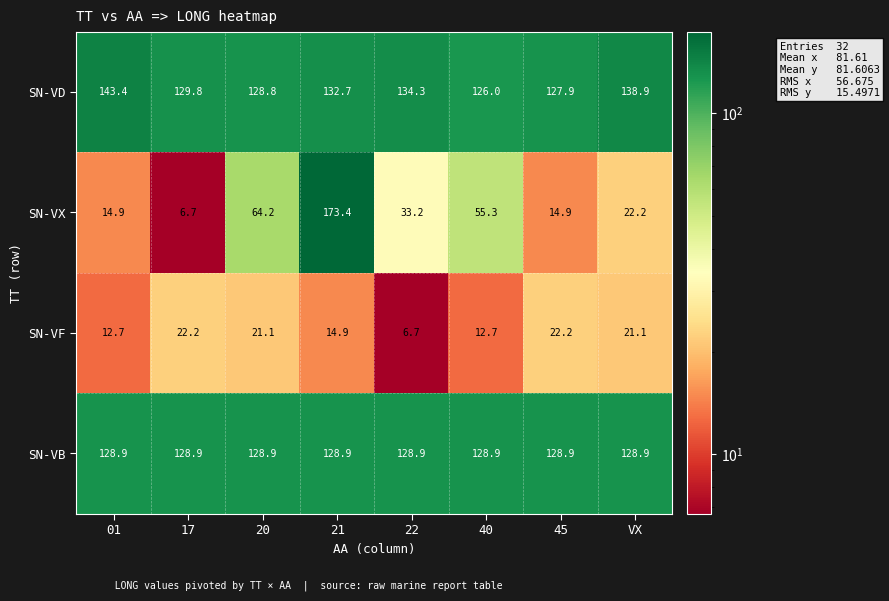

Rank the series at 17 from lowest to highest value.

SN-VX, SN-VF, SN-VB, SN-VD